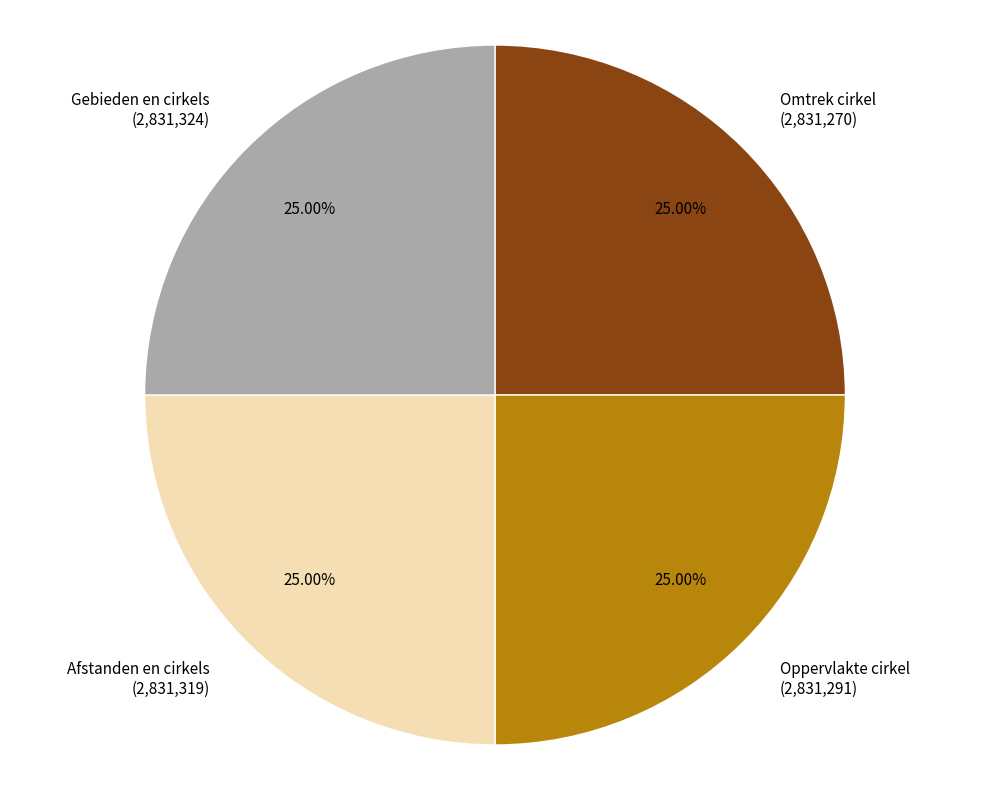

Is Omtrek cirkel the majority of the pie?

No